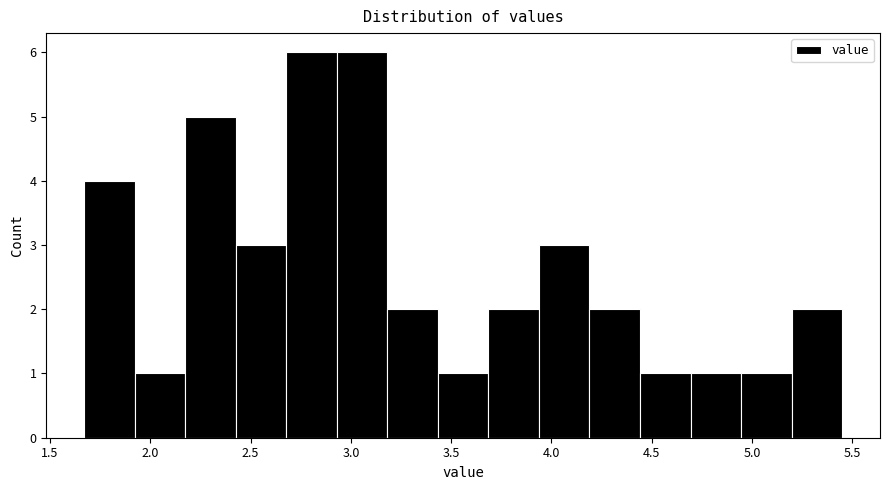

Reading left to right, list every bar in this chart as the range it spans on the x-axis followed by its height. Neither the bar edges nor the heights are printed on the chart, so give them approximately, as read against the axes.

1.65 to 1.90: 4
1.90 to 2.15: 1
2.15 to 2.45: 5
2.45 to 2.70: 3
2.70 to 2.95: 6
2.95 to 3.20: 6
3.20 to 3.45: 2
3.45 to 3.70: 1
3.70 to 3.95: 2
3.95 to 4.20: 3
4.20 to 4.45: 2
4.45 to 4.70: 1
4.70 to 4.95: 1
4.95 to 5.20: 1
5.20 to 5.45: 2